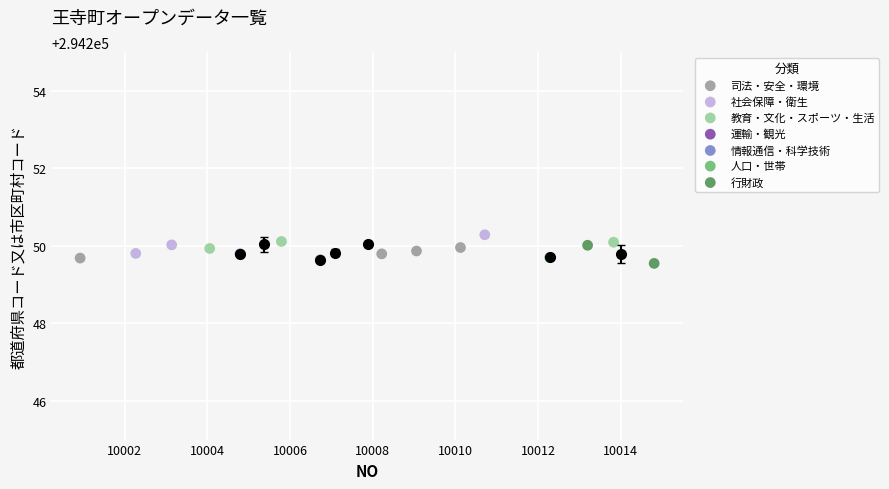

What are all the series names shown in the legend?

司法・安全・環境, 社会保障・衛生, 教育・文化・スポーツ・生活, 運輸・観光, 情報通信・科学技術, 人口・世帯, 行財政